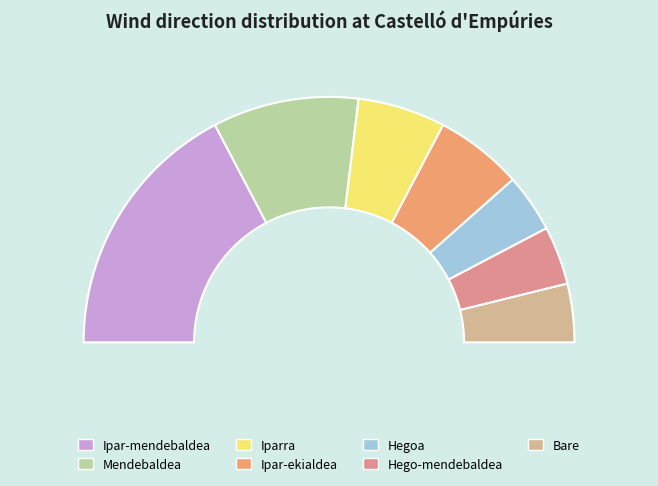

To the nearest percent, what is the average slice percentage?

14%